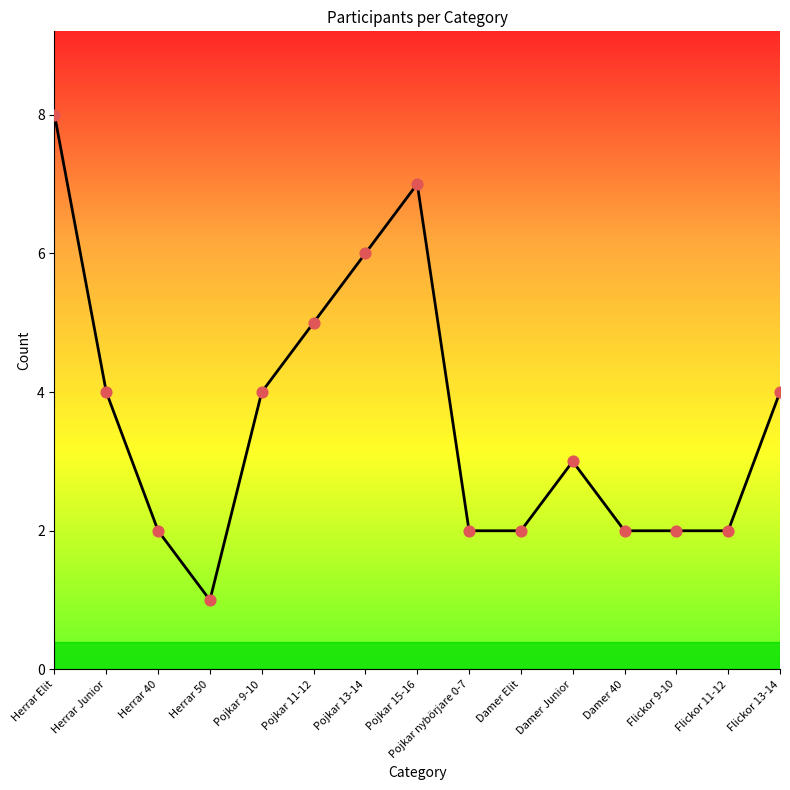

What is the ratio of the value at Herrar Elit to the value at Herrar 40?

4.0